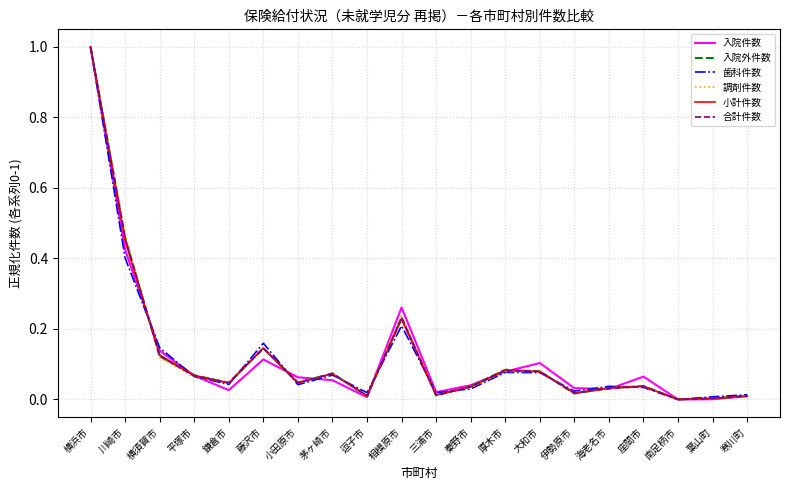

What is the maximum value shown in the chart?

1.0